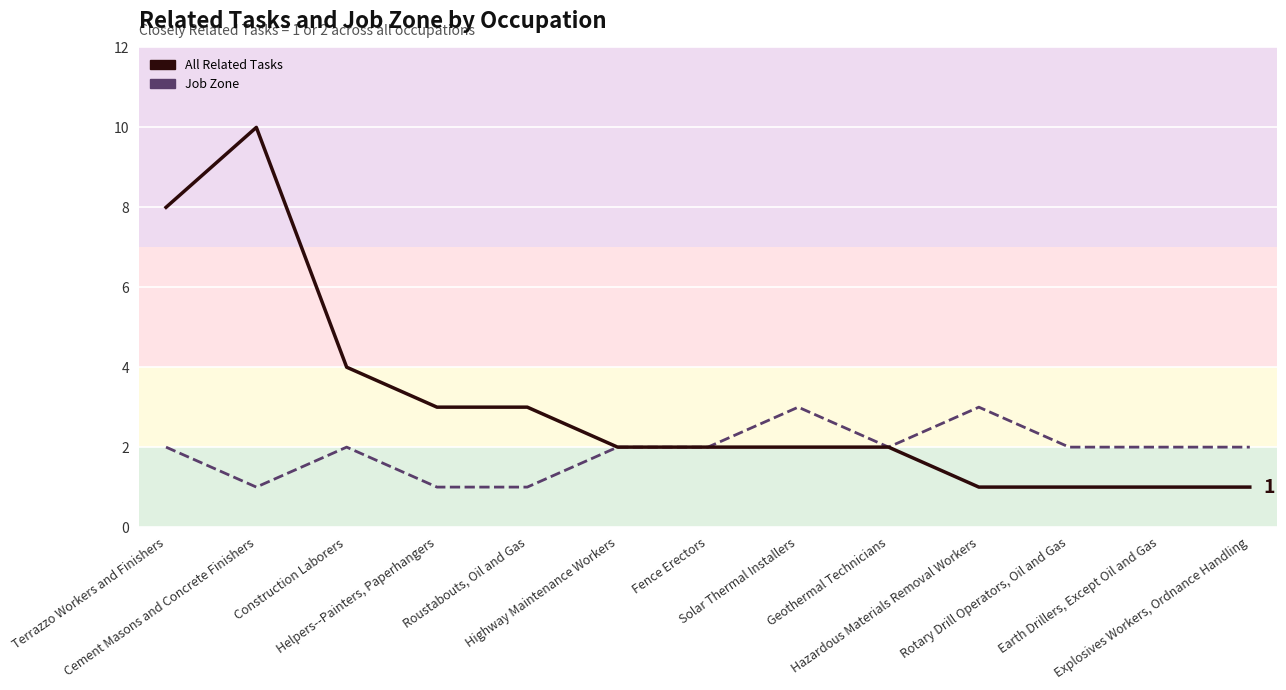

Between Solar Thermal Installers and Construction Laborers, which is larger?

Construction Laborers